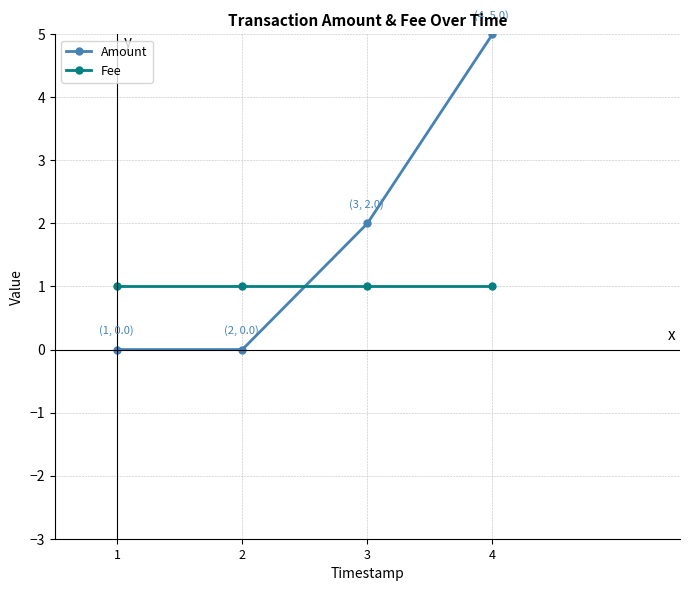

The Amount series shows -3 at 1. True or false?

False